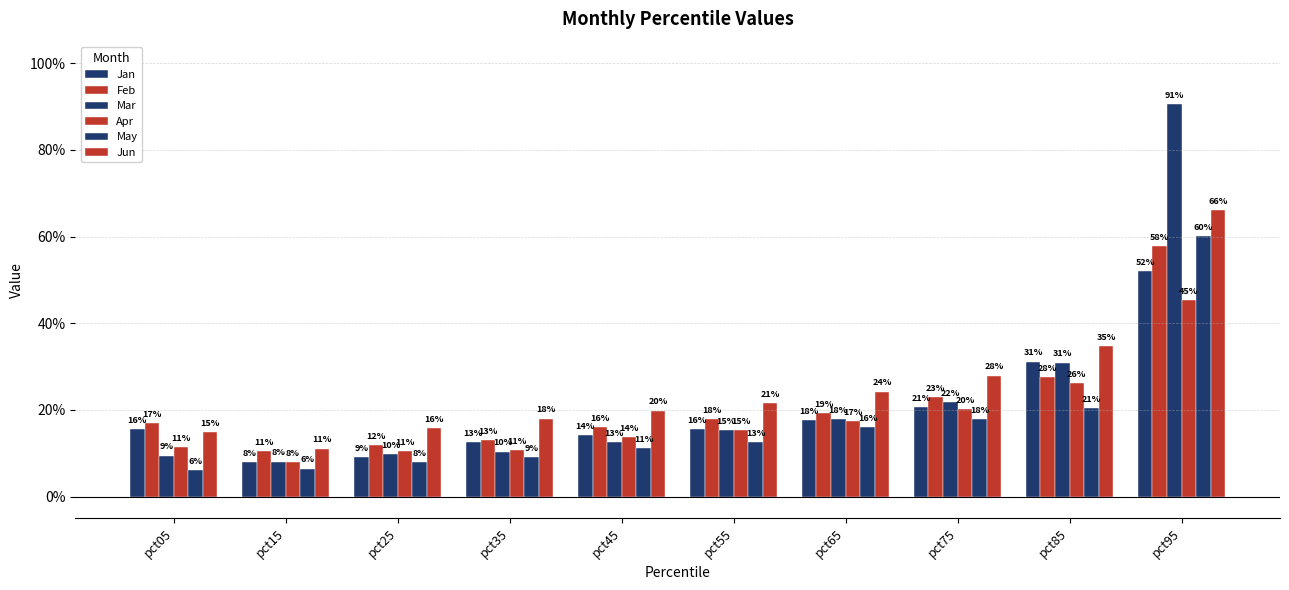

What is the sum of all Mar values?

2.3